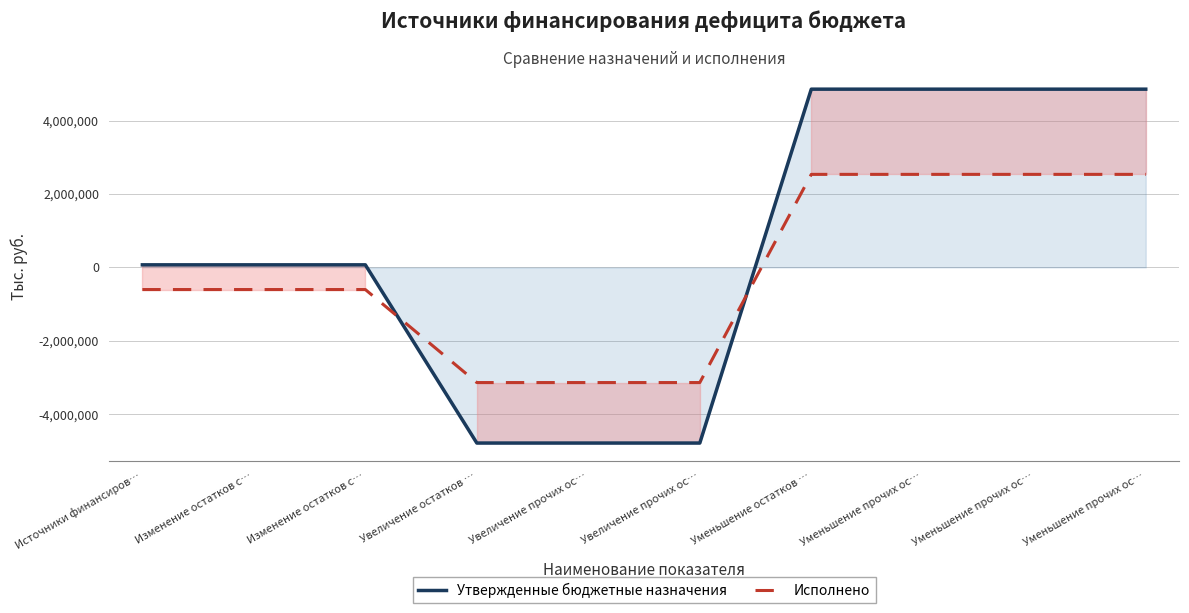

What is the total value across all series at Изменение остатков с…?

-534173.9